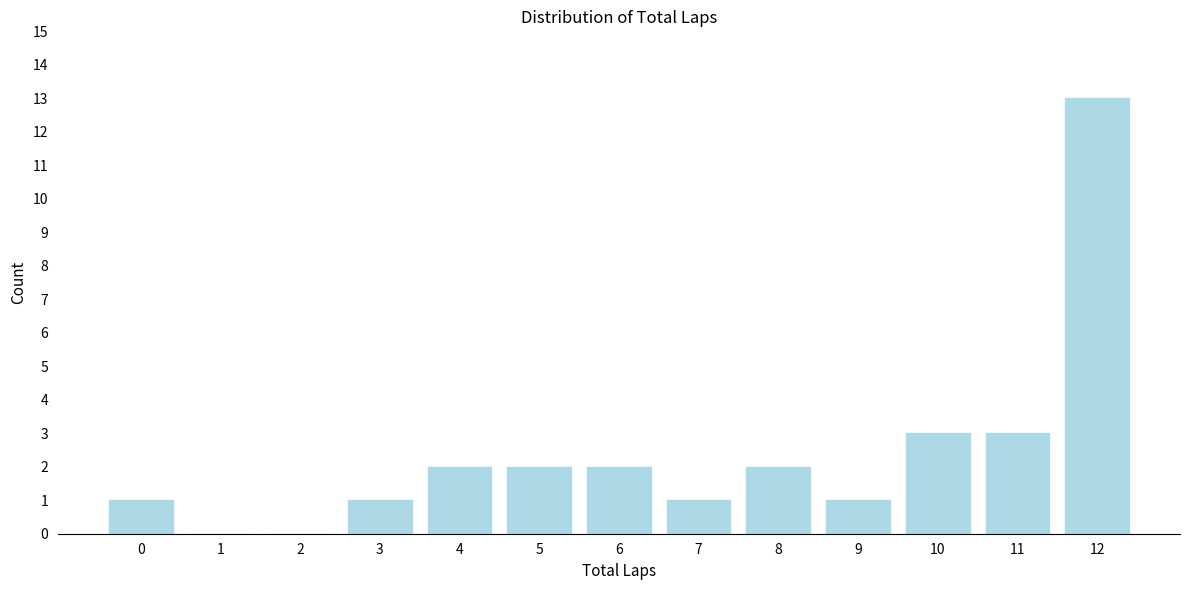

Reading left to right, what are all the values shown in this chart?

0=1	1=0	2=0	3=1	4=2	5=2	6=2	7=1	8=2	9=1	10=3	11=3	12=13